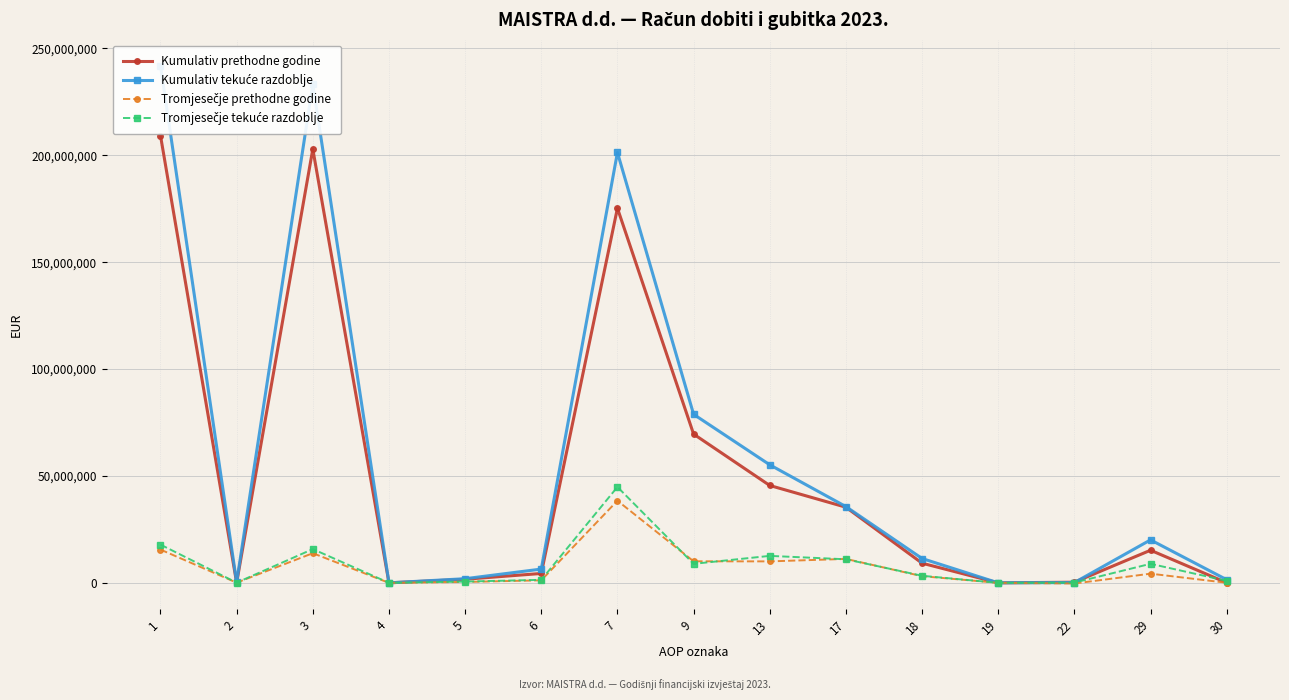

Which series ends up on top after the final intersection of Tromjesečje tekuće razdoblje and Tromjesečje prethodne godine?

Tromjesečje tekuće razdoblje